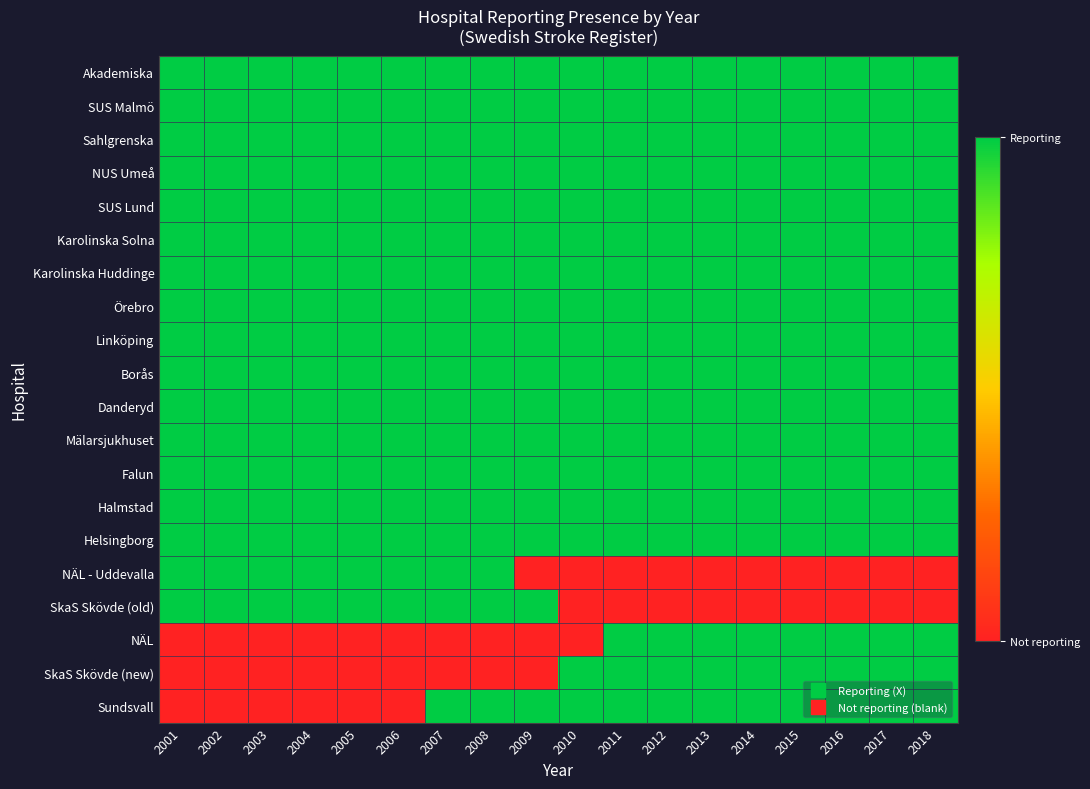

At how many categories does at least one series exceed 0?

18